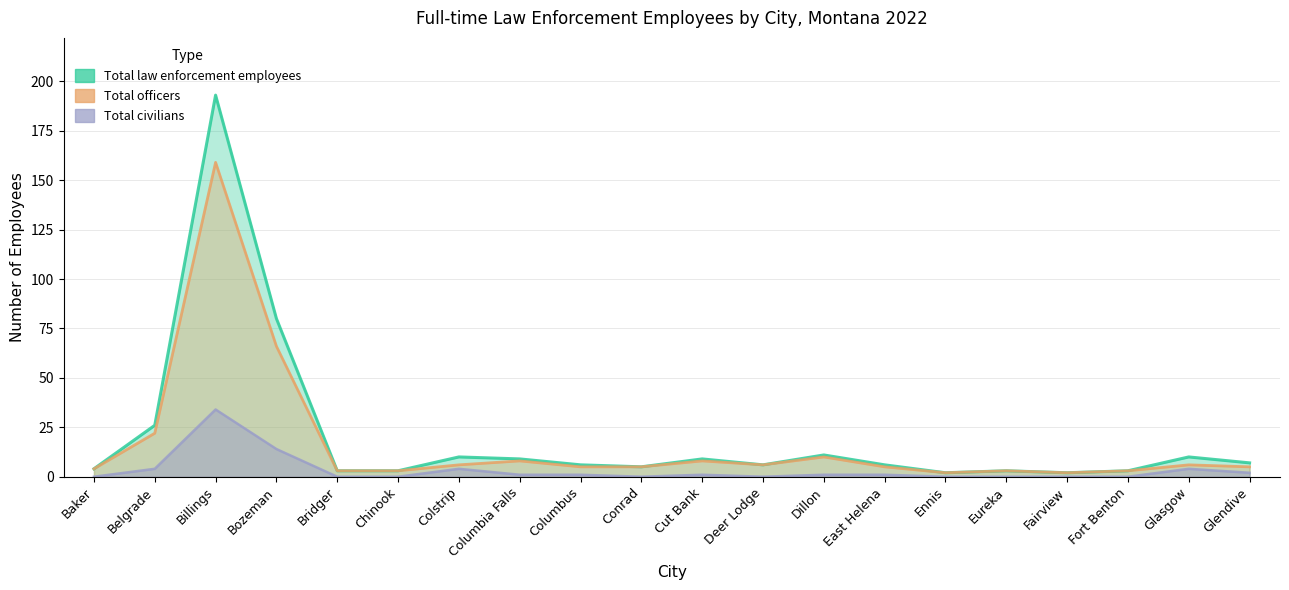

How many data points in Total officers are less than 5?

7